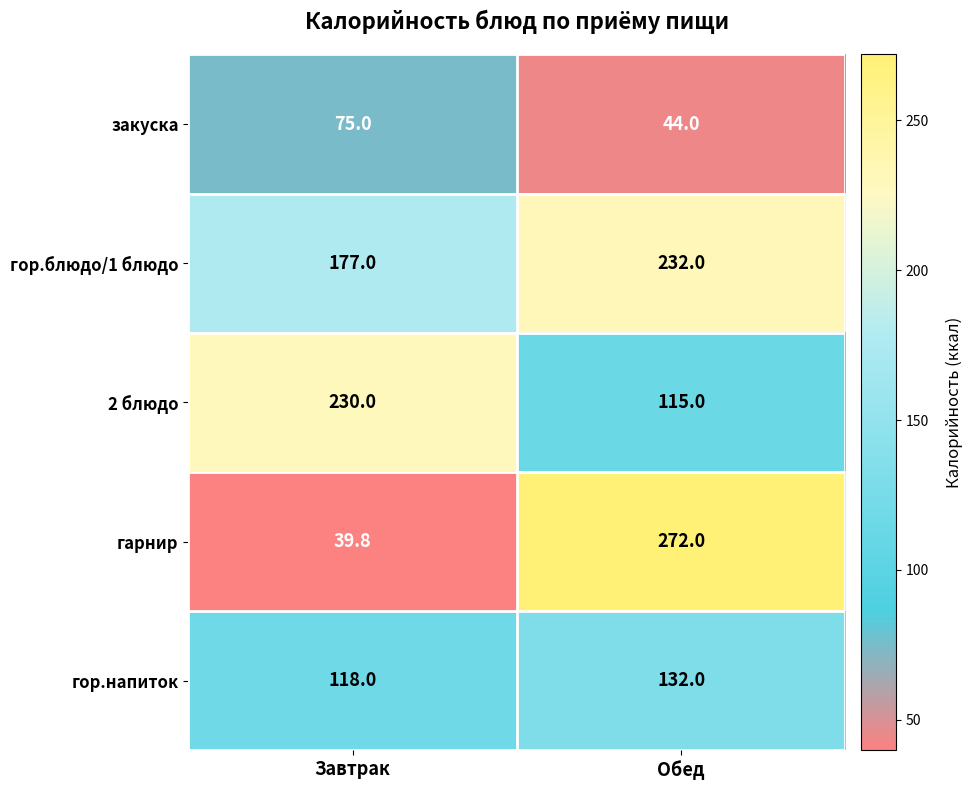

Which series has the largest total across all categories?

гор.блюдо/1 блюдо